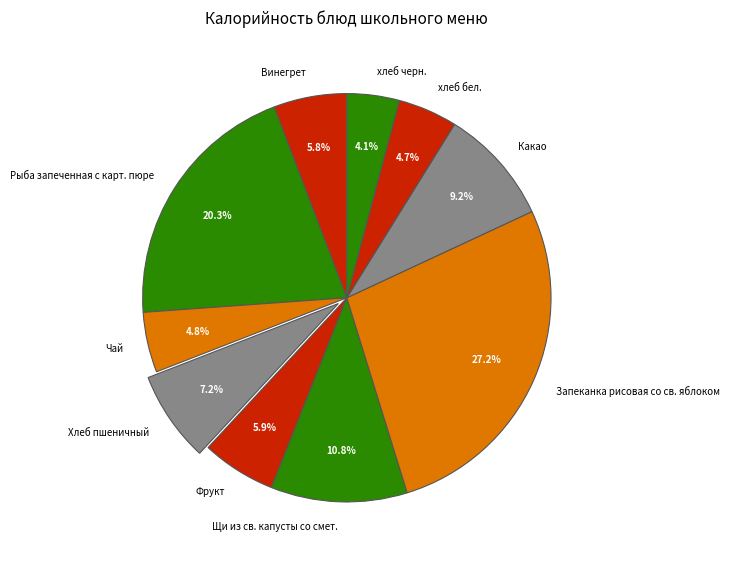

How many segments does this pie chart have?

10